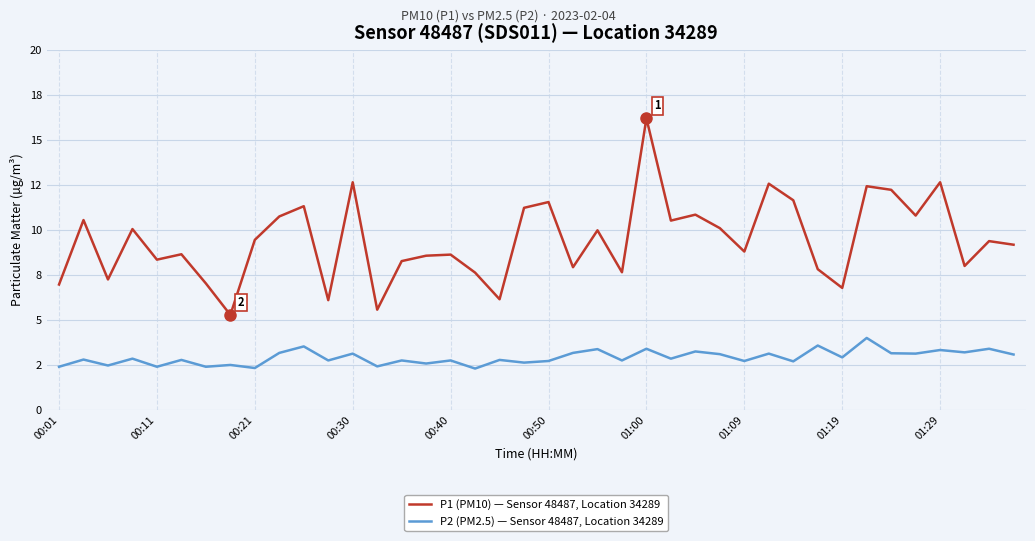

What is the difference between the maximum and minimum values in the P2 (PM2.5) — Sensor 48487, Location 34289 series?

1.7